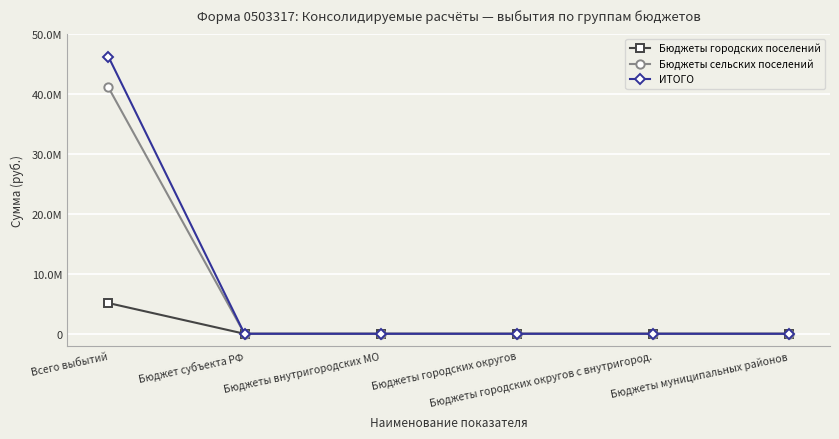

Rank the series by their maximum value, from highest to lowest.

ИТОГО, Бюджеты сельских поселений, Бюджеты городских поселений